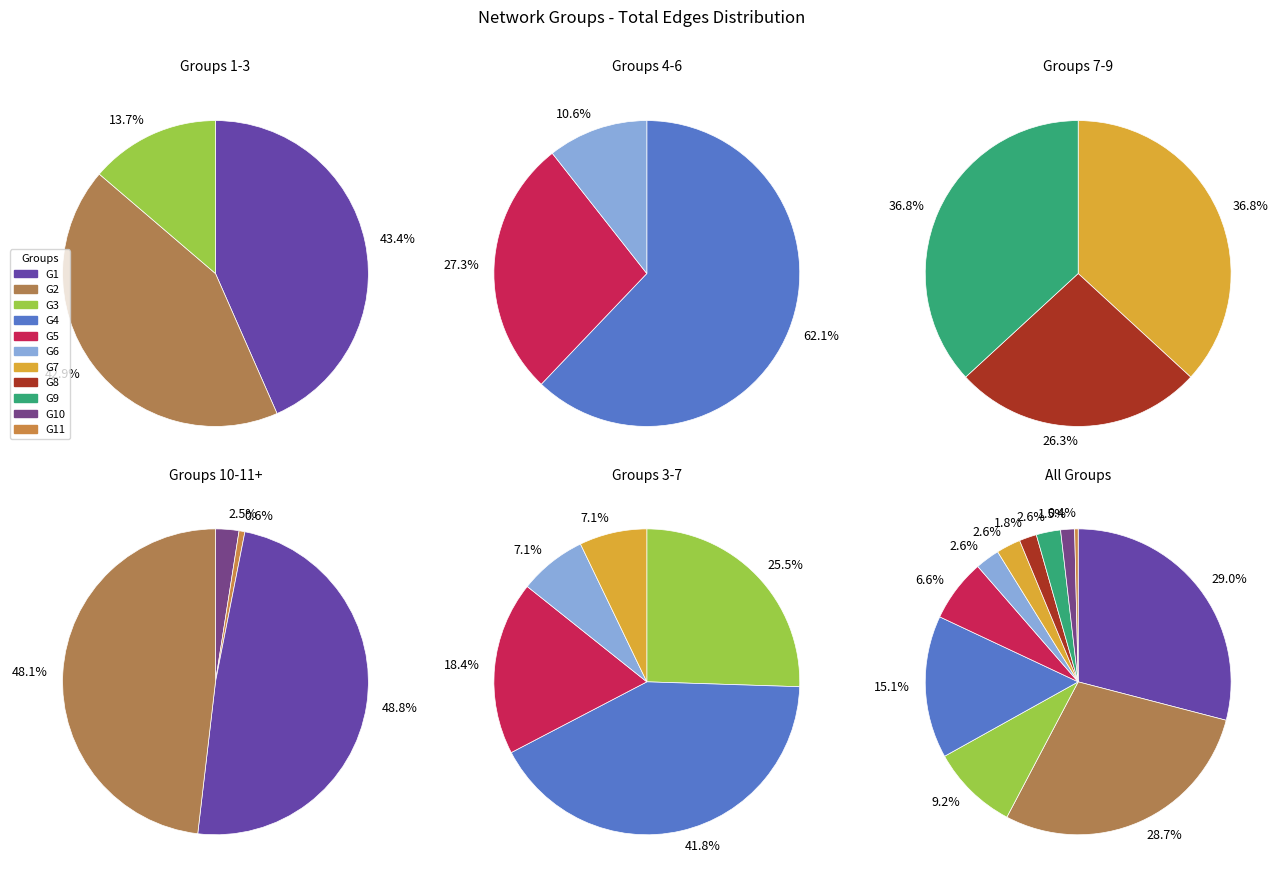

What is the smallest slice in the pie chart?

G11